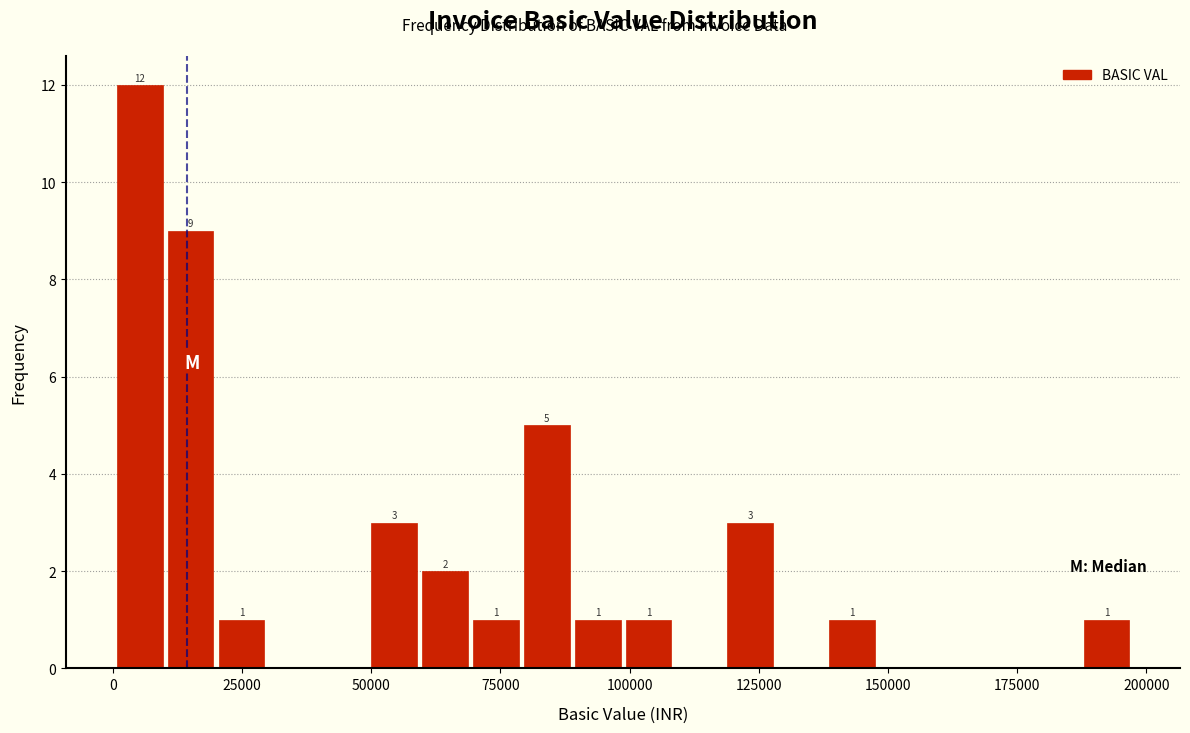

Read against the x-axis, roughly where is the centre of the tallest bar?

5000